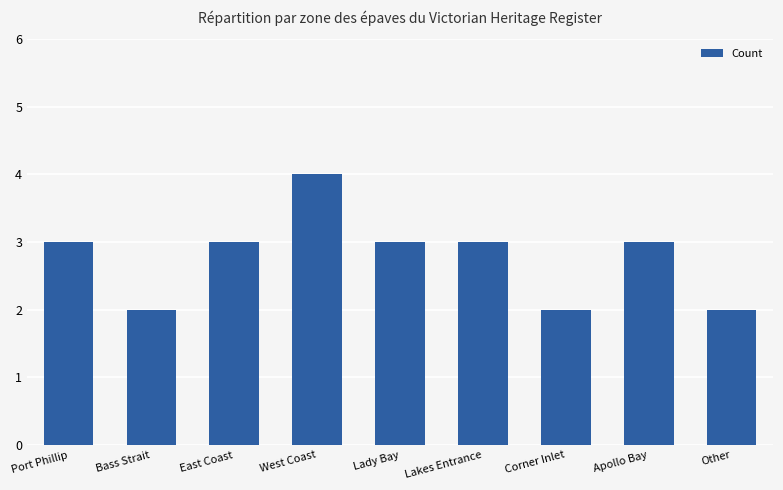

The value at East Coast is 2. True or false?

False